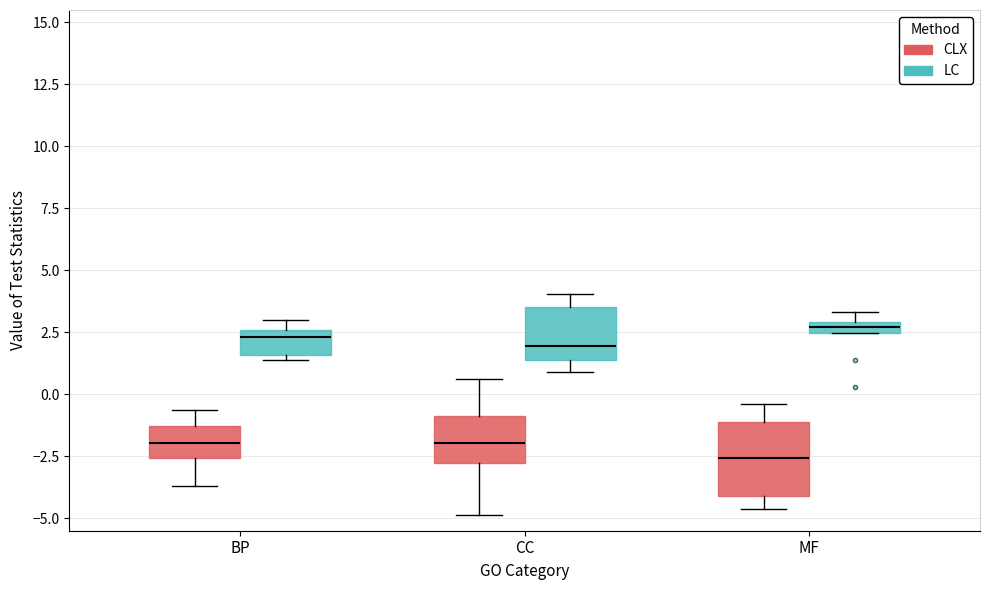

Where does the median line of the box for CC (LC) sit on the y-axis? The values are not printed on the chart, so give them approximately, as read against the axis.

2.0